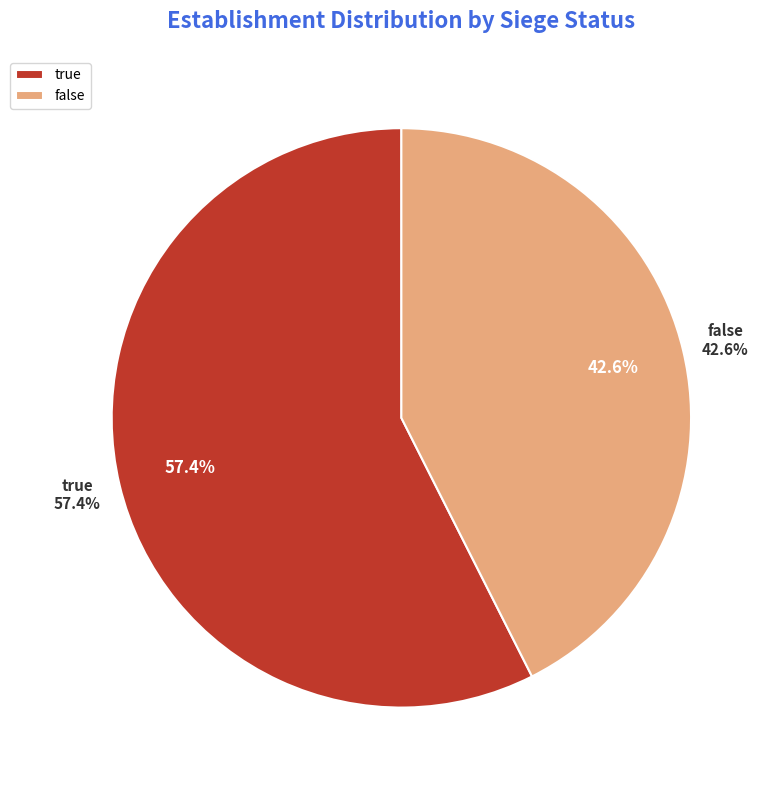

What is the majority slice?

true